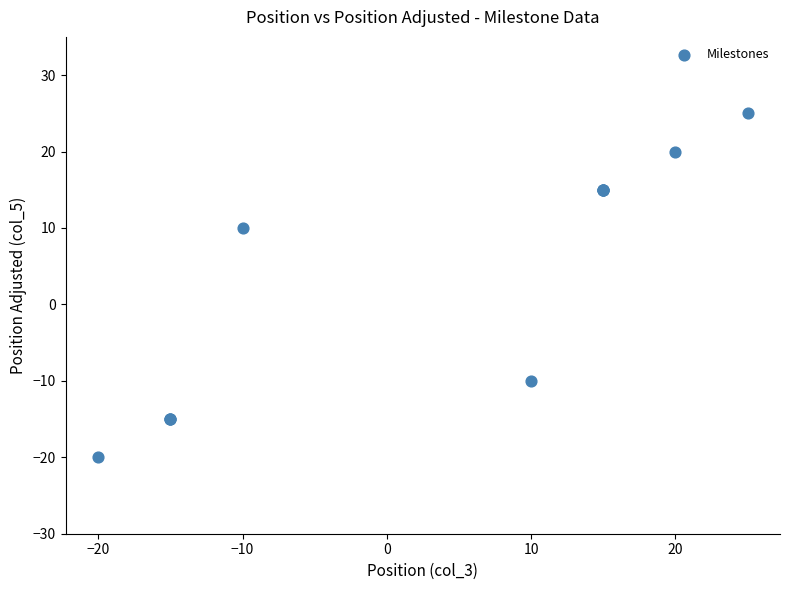

What Y value in the scatter plot is closest to 2?

10